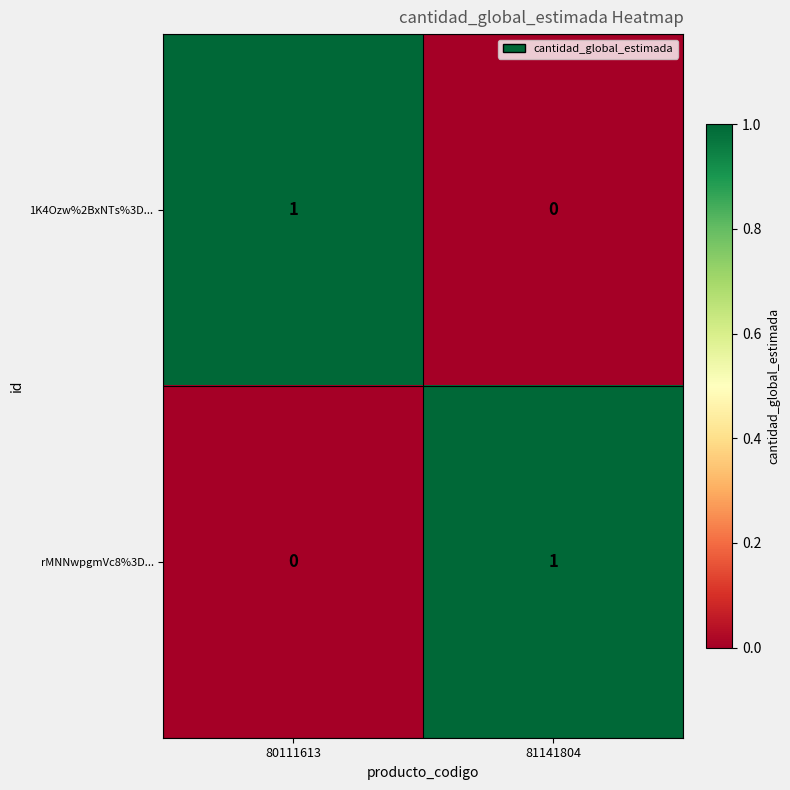

Rank the categories by rMNNwpgmVc8%3D... value from highest to lowest.

81141804, 80111613